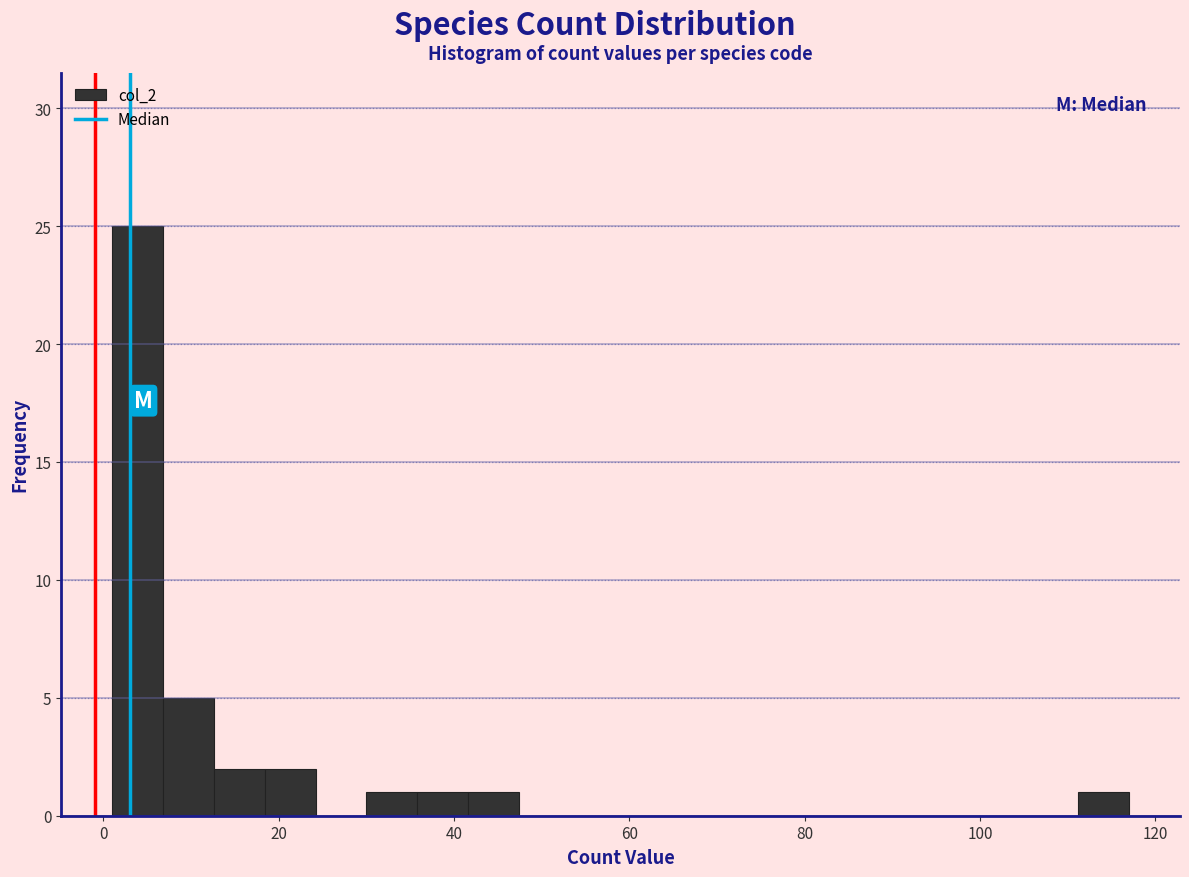

Read against the x-axis, roughly where is the centre of the tallest bar?

4